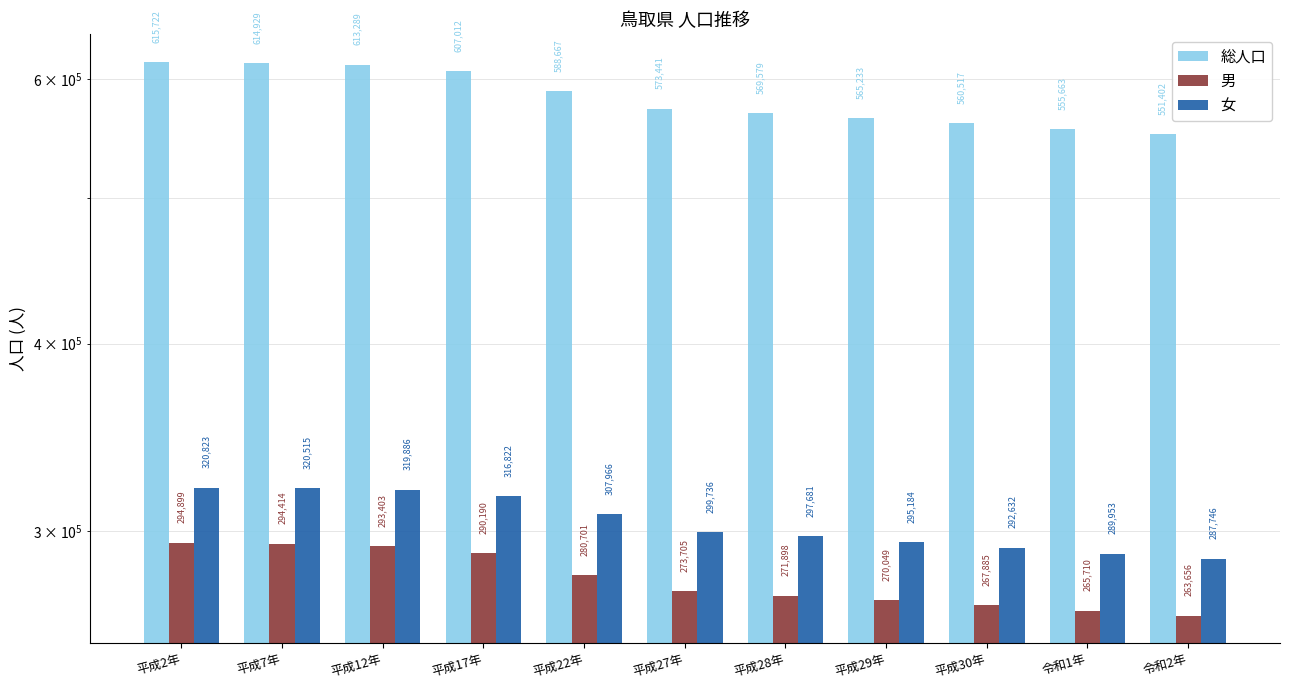

What is the average value of the 女 series?

304449